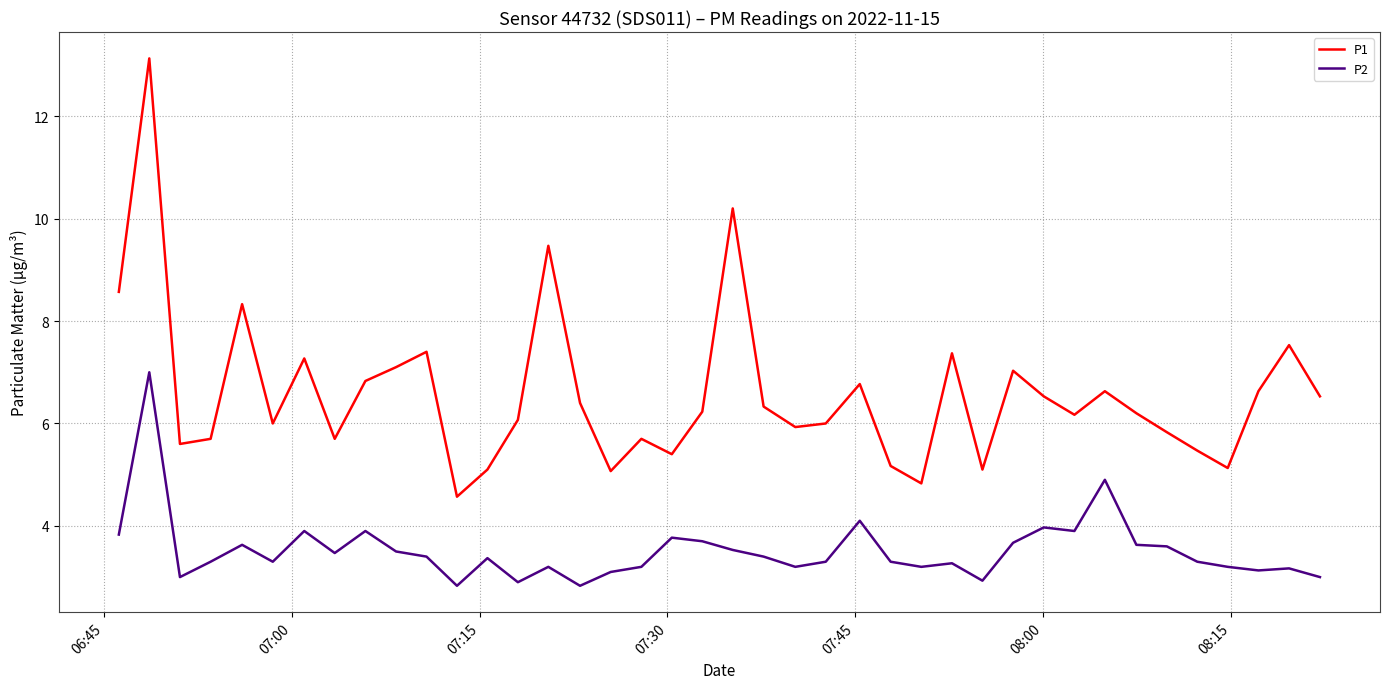

What are all the series names shown in the legend?

P1, P2